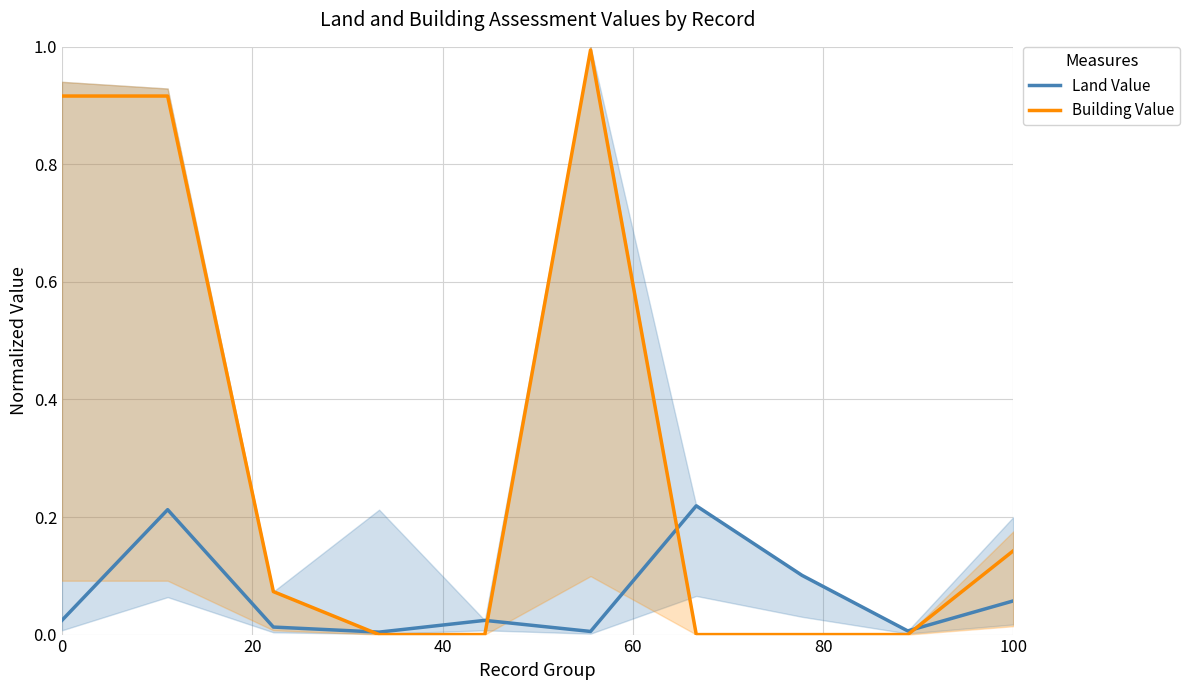

Rank the series by their maximum value, from lowest to highest.

Land Value, Building Value